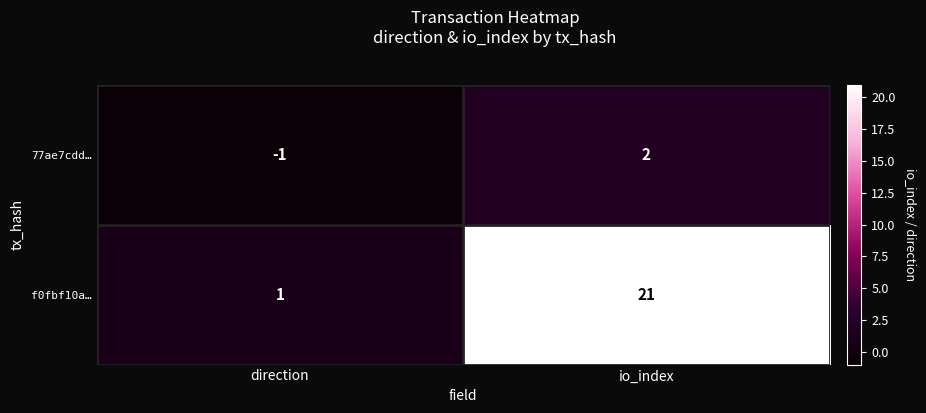

How many series are shown in this chart?

2